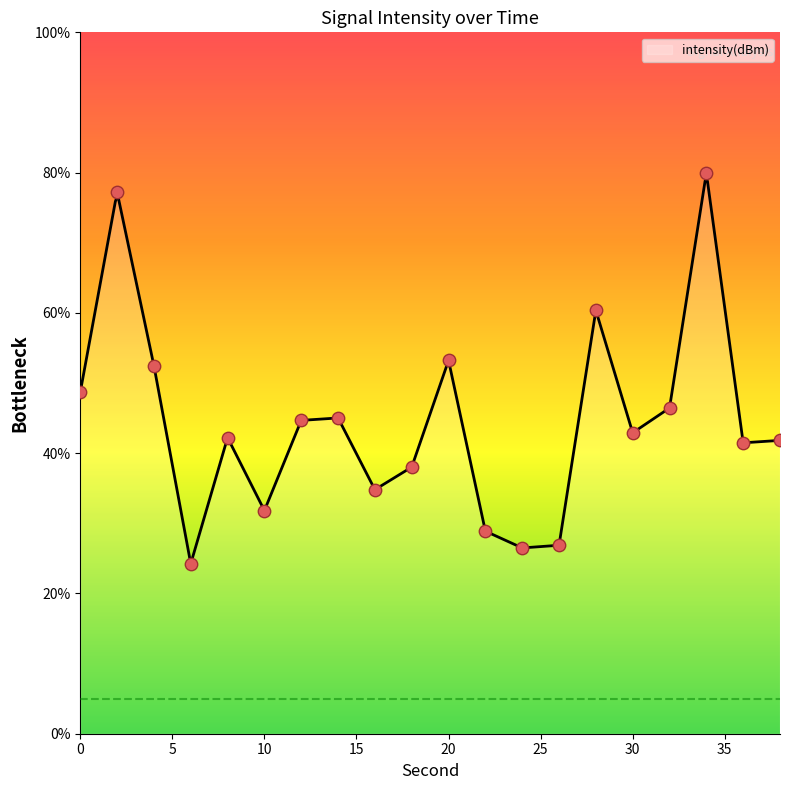

Approximately how many times larger is the value at 14 compared to 32?

1.0